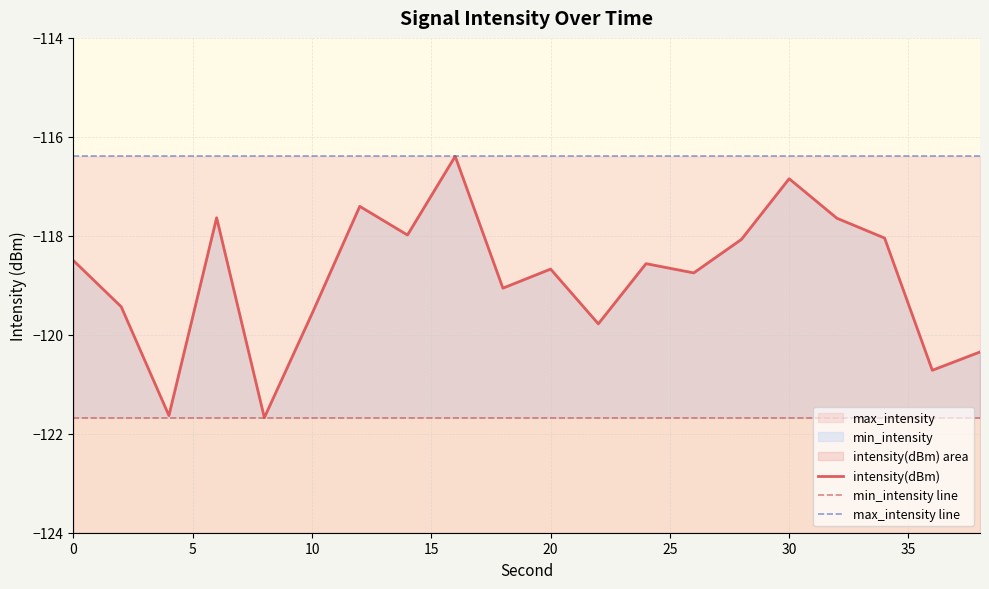

True or false: intensity(dBm) and max_intensity line intersect in this chart.

False